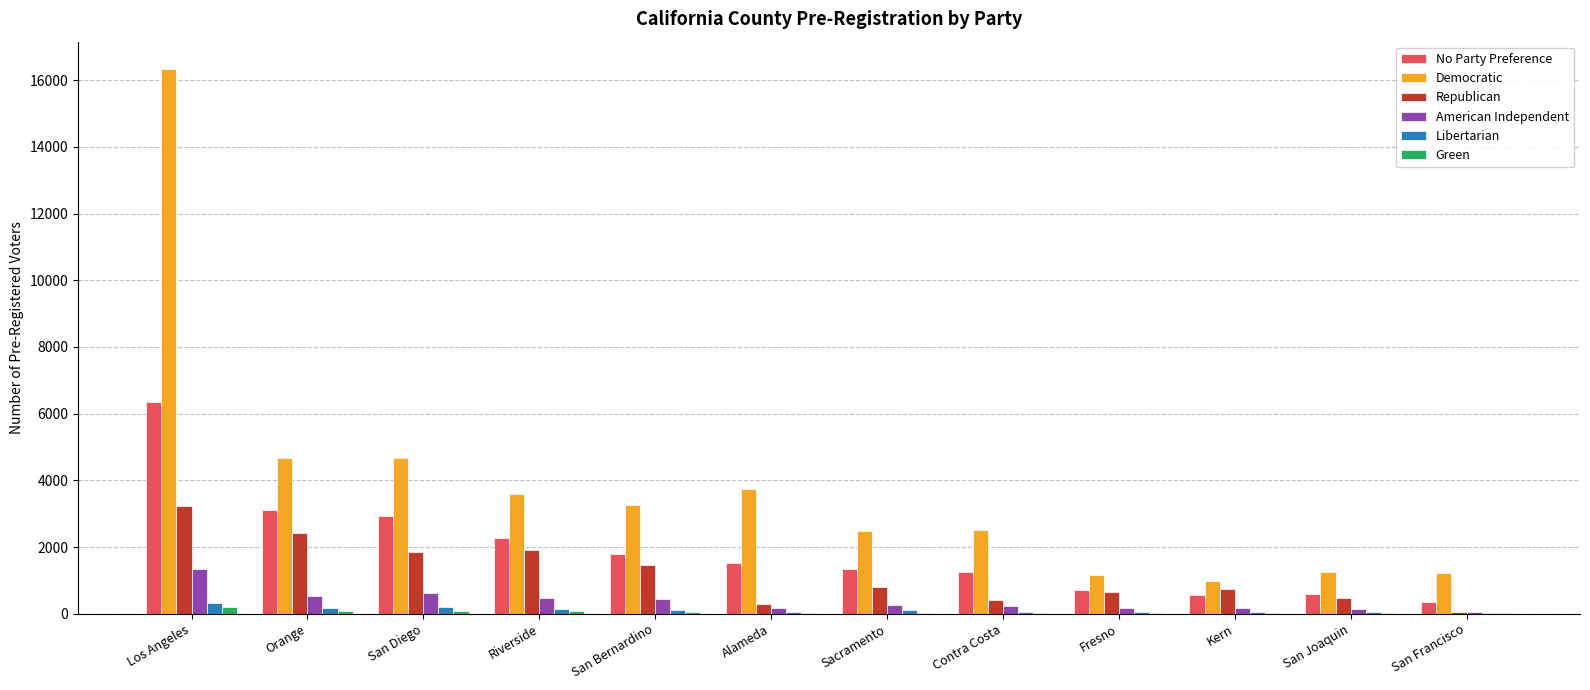

The Democratic series shows 2207 at San Joaquin. True or false?

False